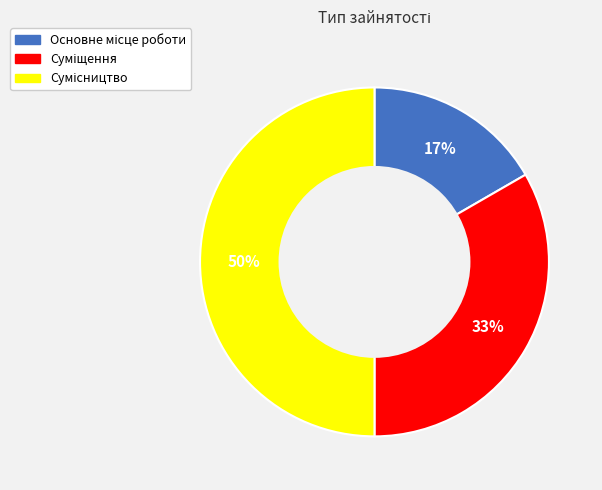

To the nearest percent, what is the average slice percentage?

33%